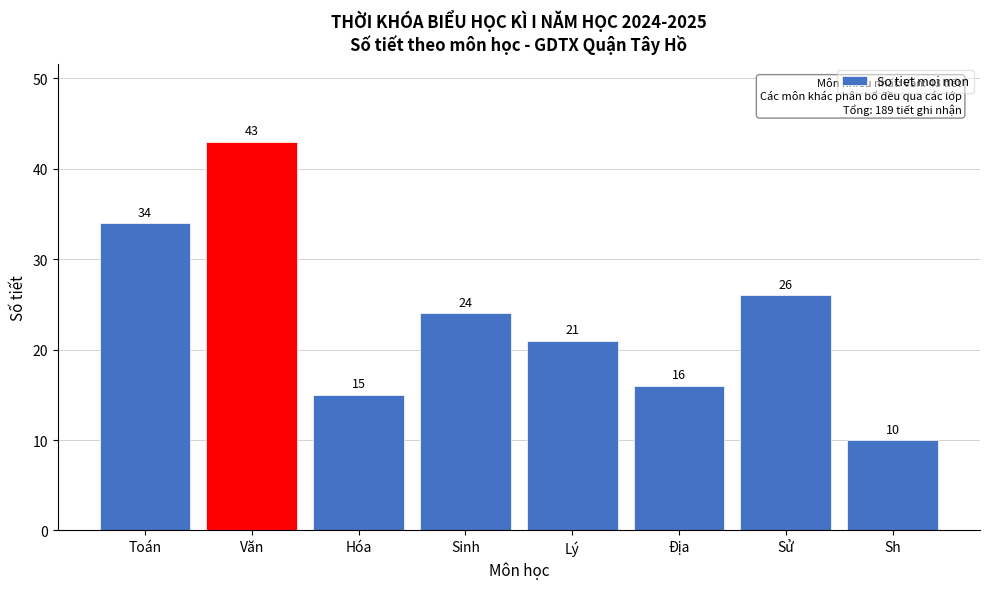

Reading right to left, extract all data points from this chart.

10	26	16	21	24	15	43	34